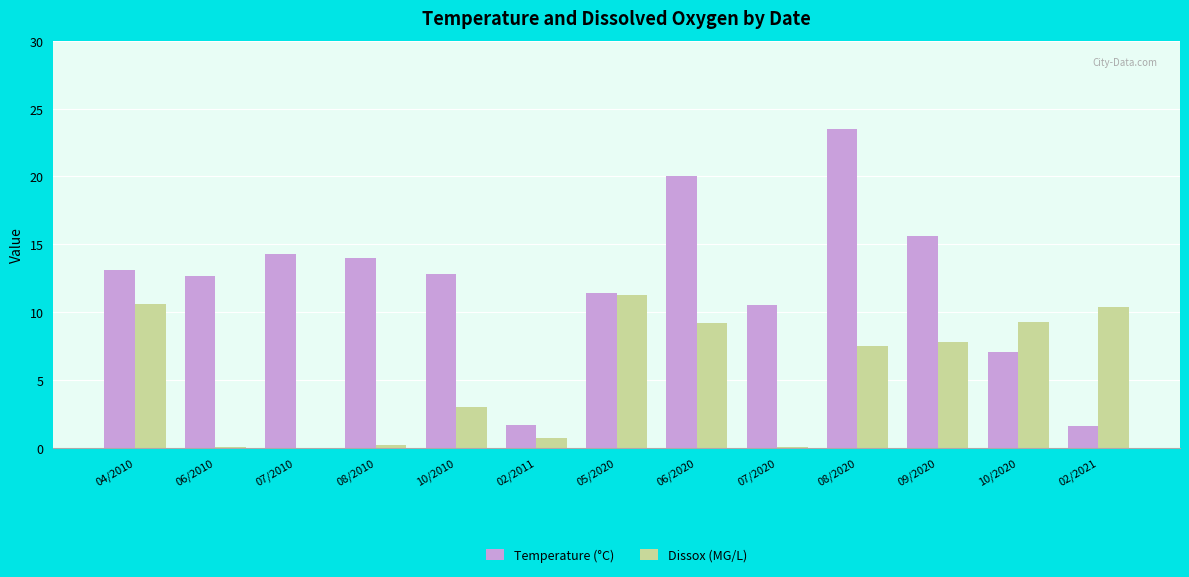

Are the bars horizontal?

No